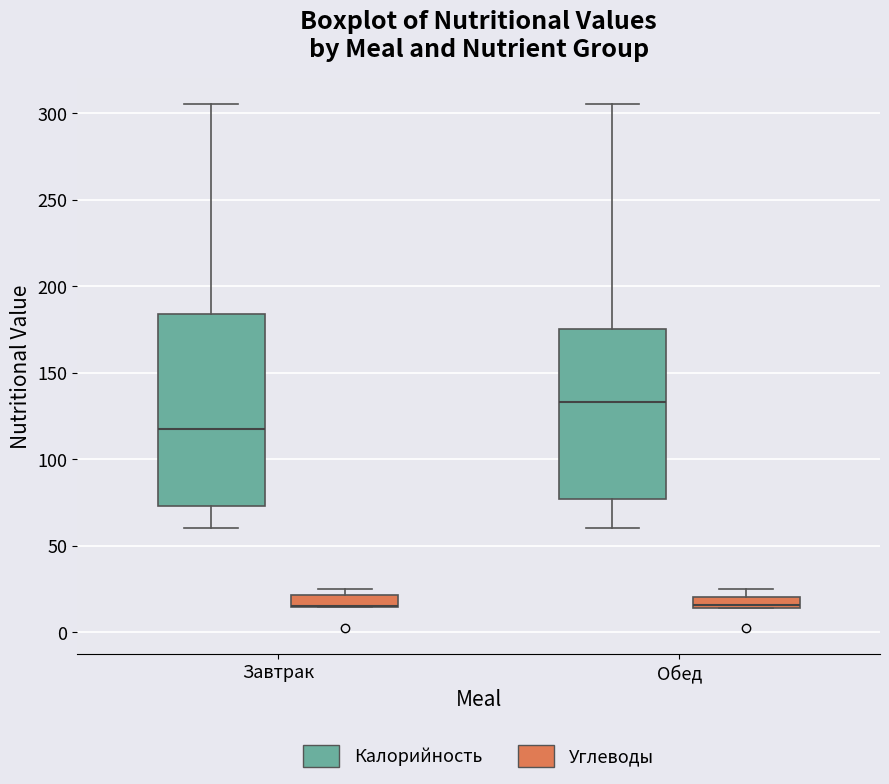

Which box is the tallest, from its lower edge to its upper edge?

Завтрак (Калорийность)